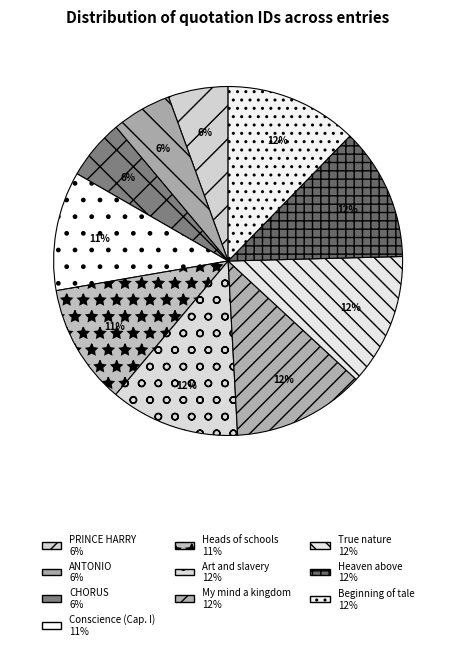

True or false: Heads of schools accounts for 11% of the total.

True